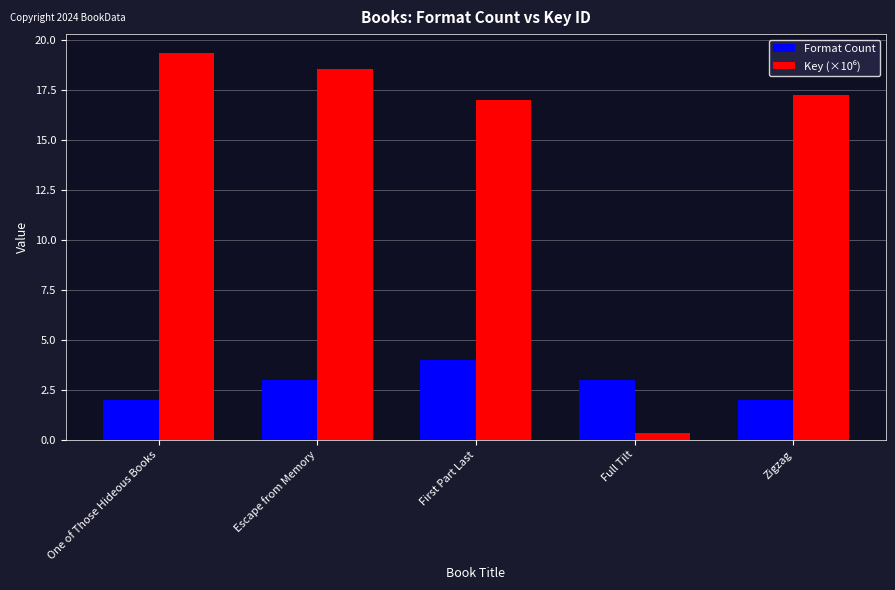

What is the sum of all Format Count values?

14.0